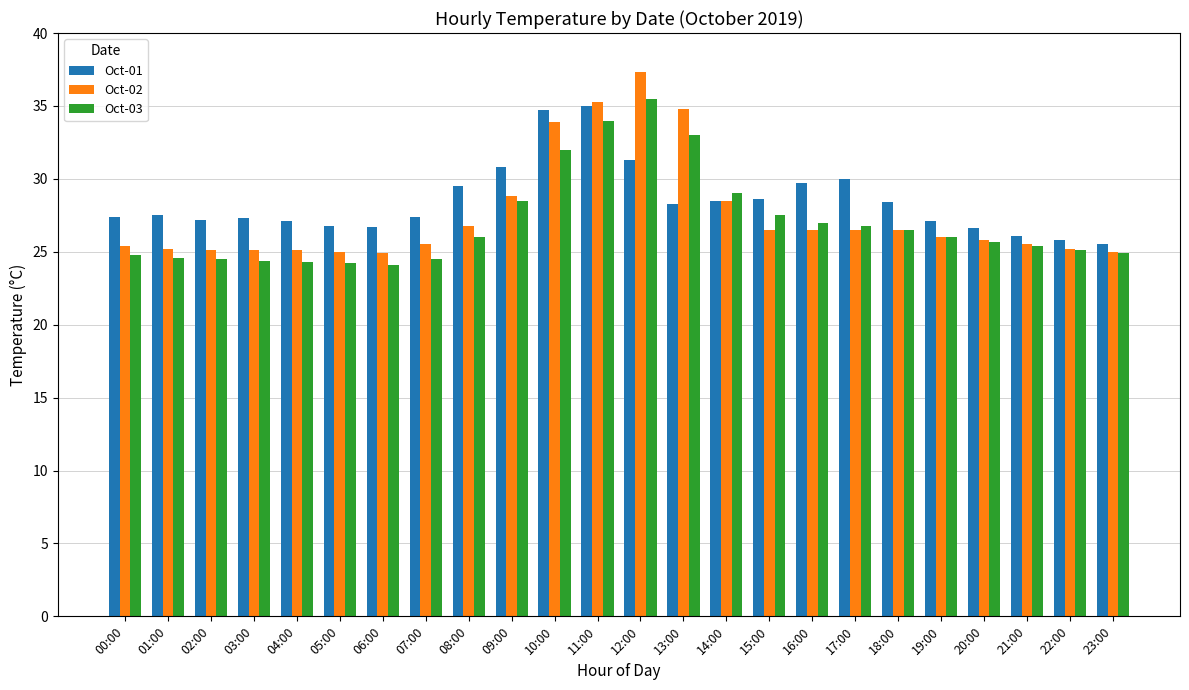

What is the total value across all series at 00:00?

77.6